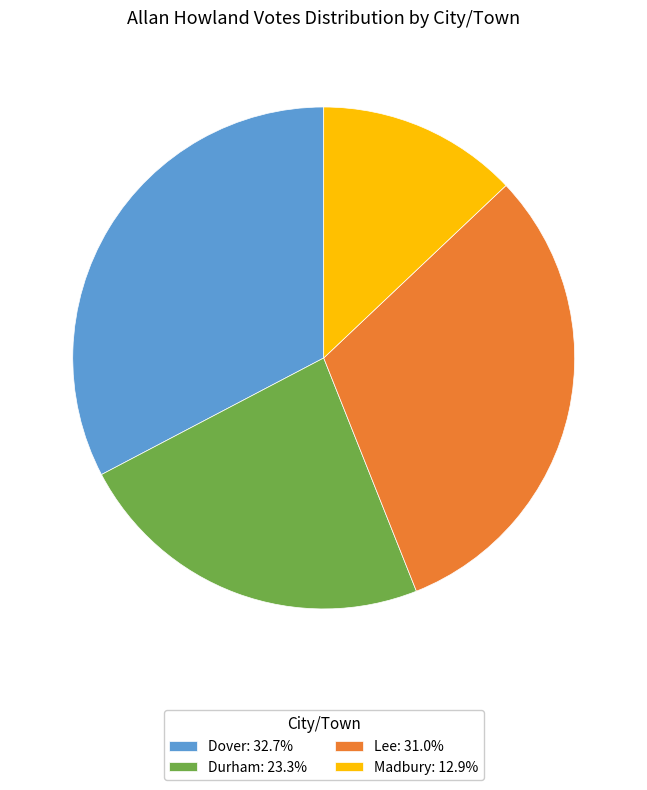

Rank the categories by value from lowest to highest.

Madbury, Durham, Lee, Dover